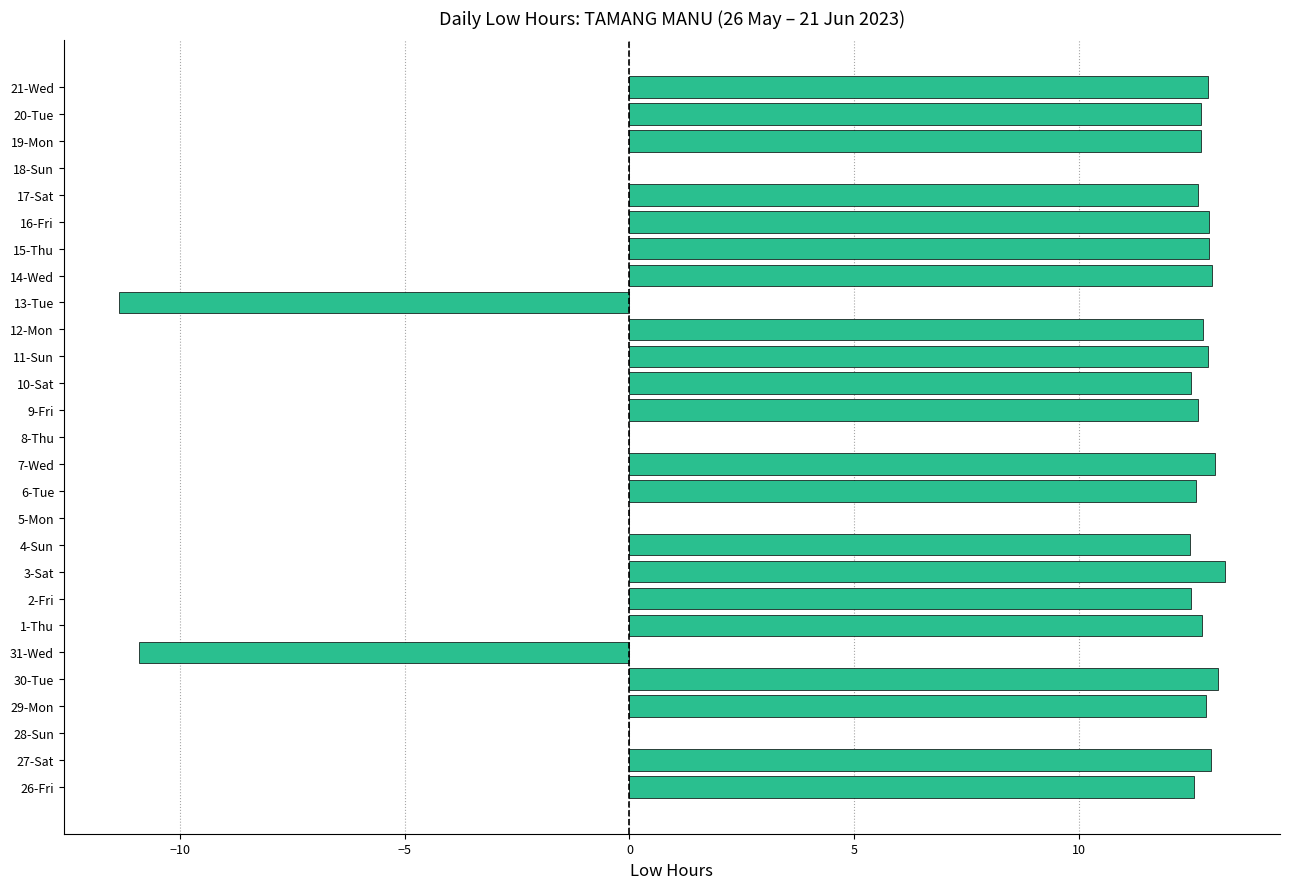

What is the change in value from 28-Sun to 7-Wed?

+13.0